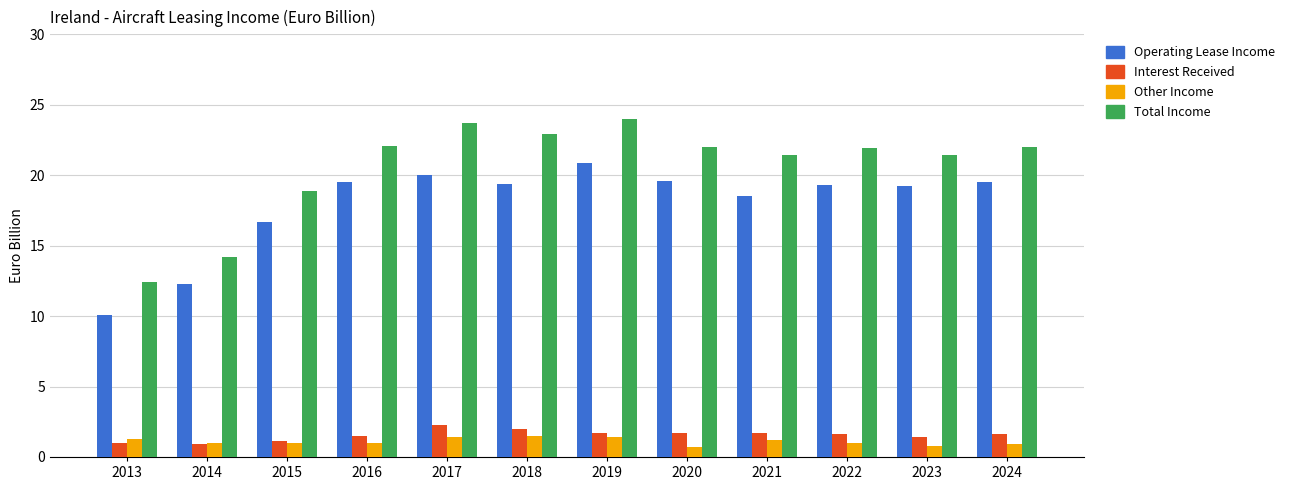

What is the smallest value displayed?

0.7